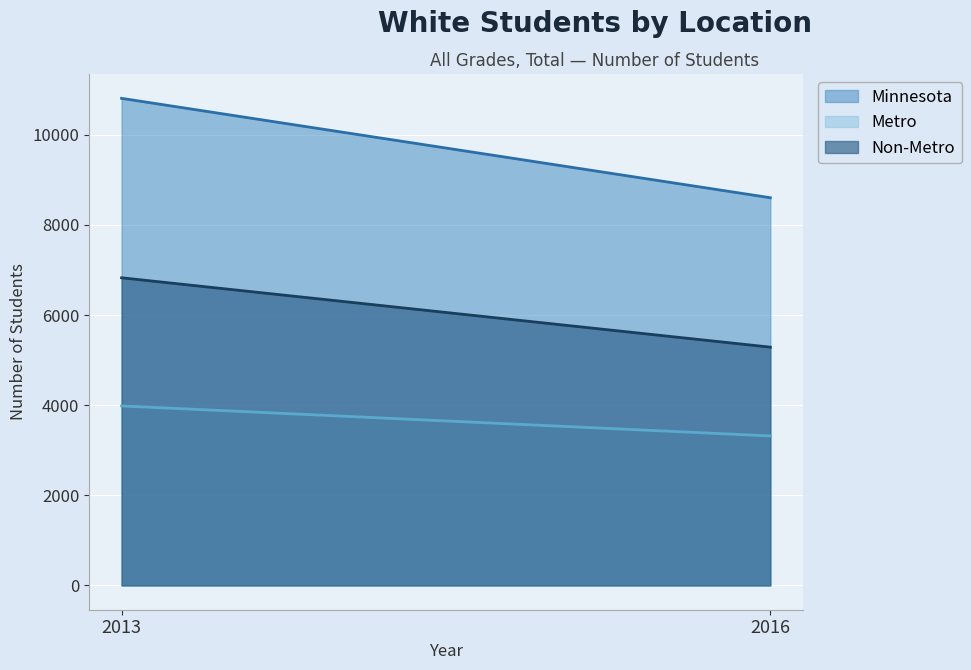

What is the difference between the maximum and minimum values in the Minnesota series?

2206